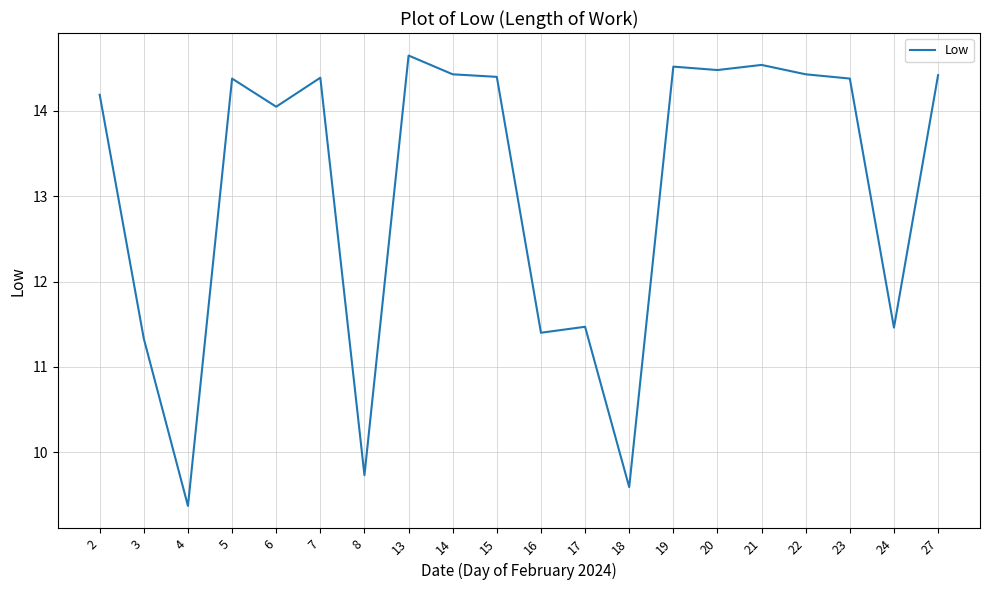

The chart shows a value of 14.5 at 20. True or false?

True